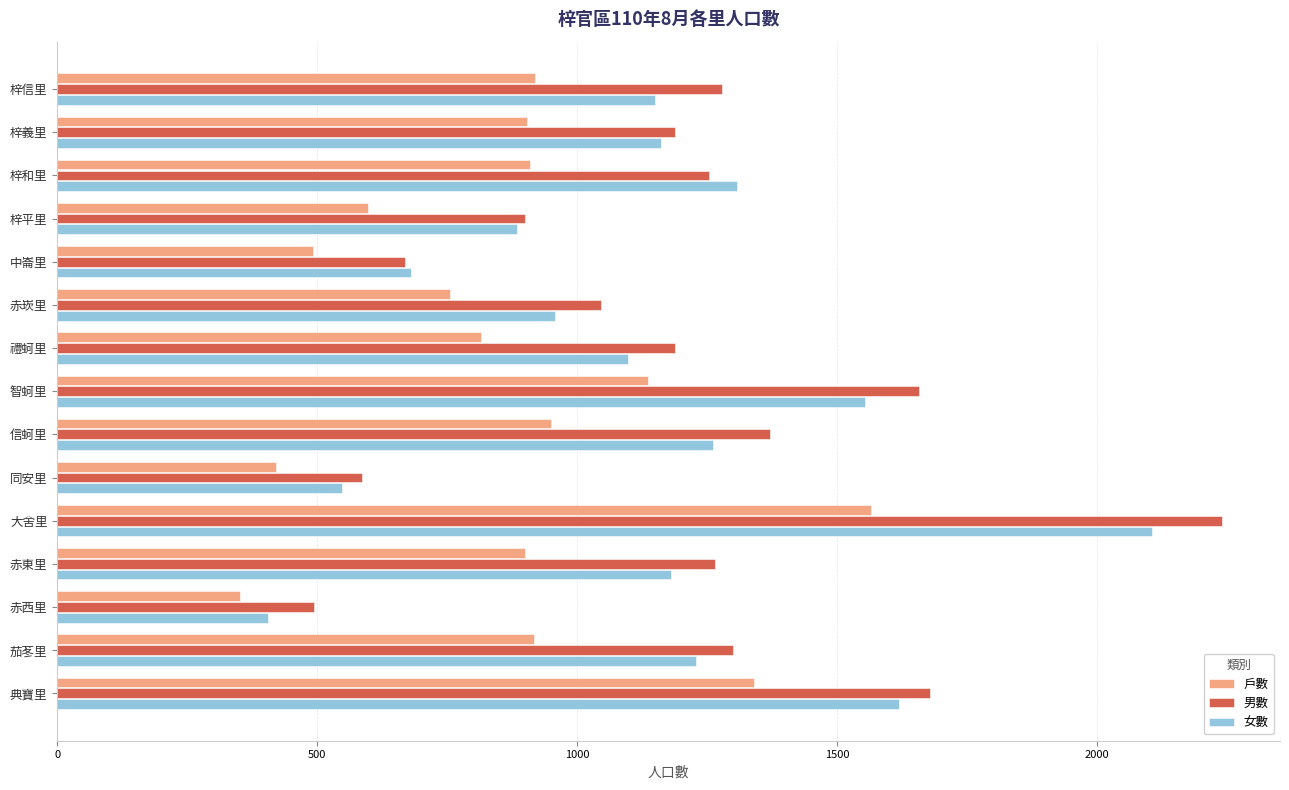

What value does the 戶數 series have at 信蚵里, to the nearest 50?

950